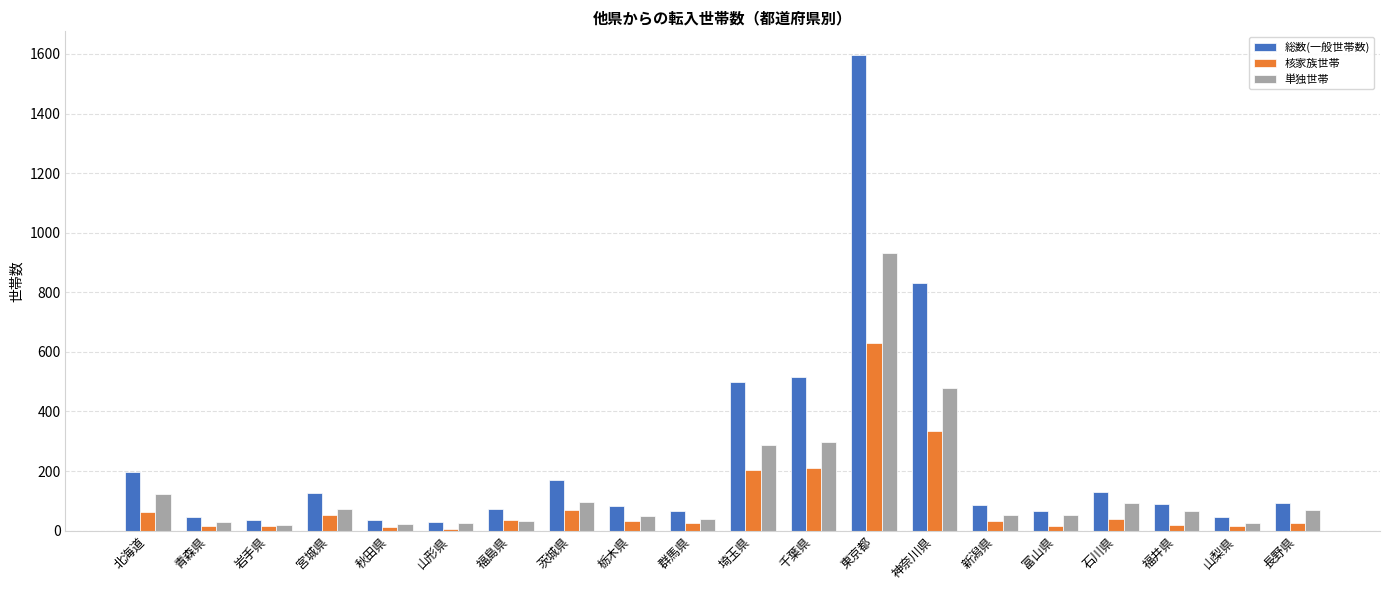

What is the greatest value displayed?

1596